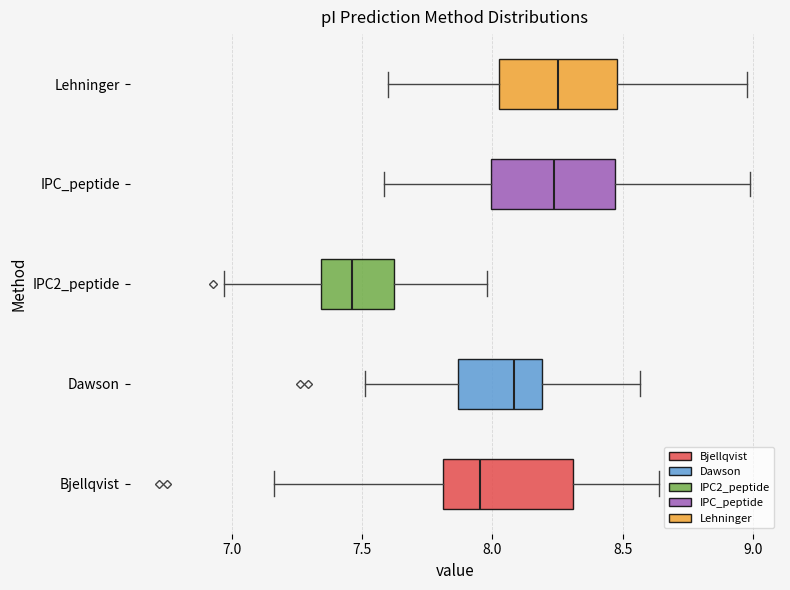

Reading bottom to top, read every box against the x-axis: the position of its median line, the range the box covers, and the ends of its whiskers. The values are not printed on the chart, so give them approximately, as read against the axis.

Bjellqvist: median 7.95, box 7.80 to 8.30, whiskers 7.15 to 8.65
Dawson: median 8.10, box 7.85 to 8.20, whiskers 7.50 to 8.55
IPC2_peptide: median 7.45, box 7.35 to 7.60, whiskers 6.95 to 8.00
IPC_peptide: median 8.25, box 8.00 to 8.45, whiskers 7.60 to 9.00
Lehninger: median 8.25, box 8.00 to 8.50, whiskers 7.60 to 9.00